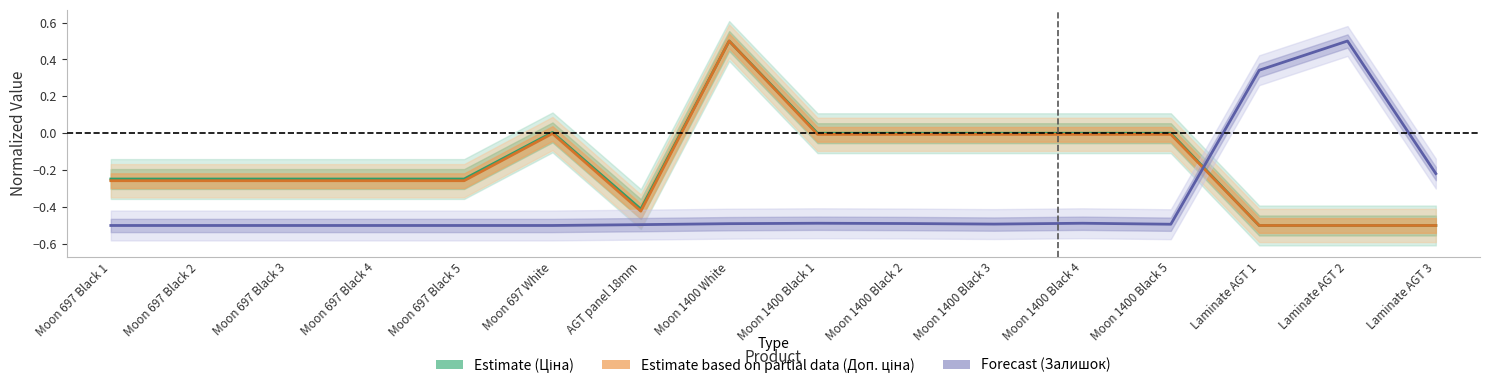

How many data points in Estimate are above 0?

7